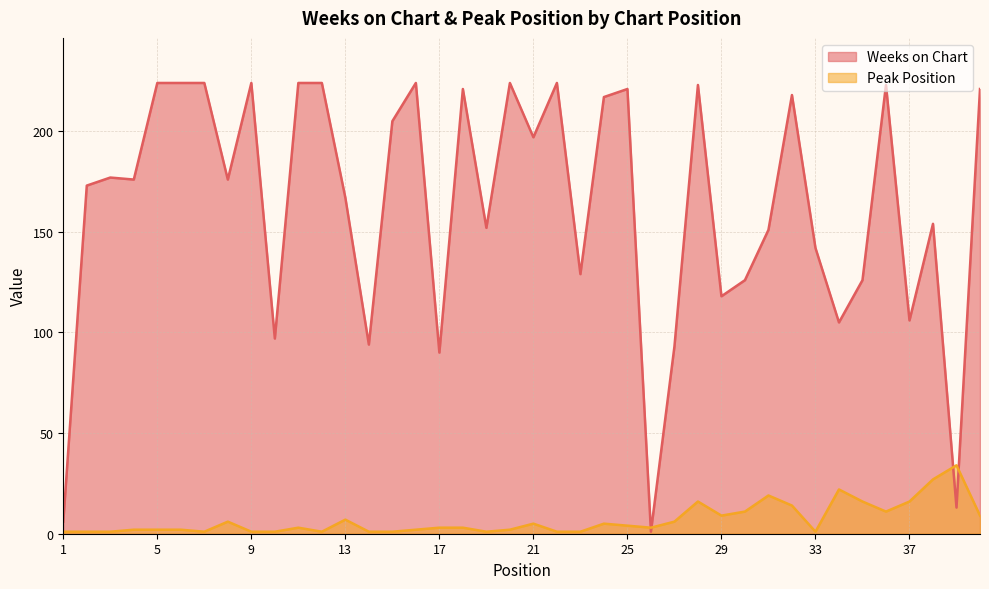

What is the sum of the Peak Position values at 12 and 34?

23